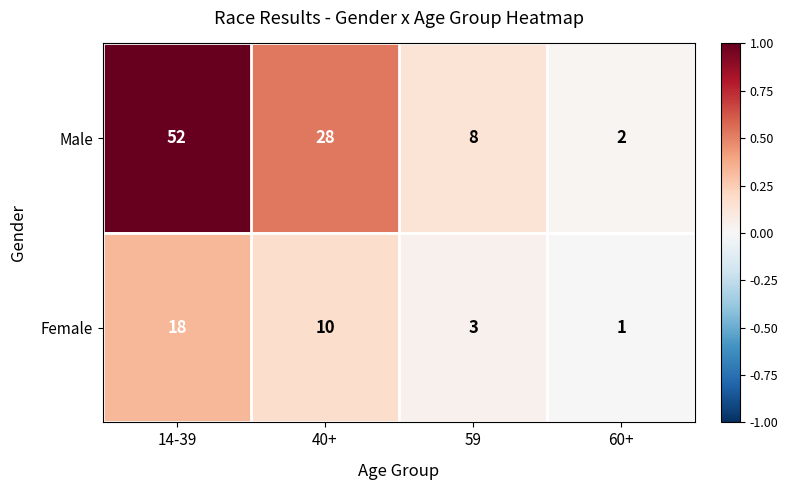

At which label is Male closest to 27?

40+